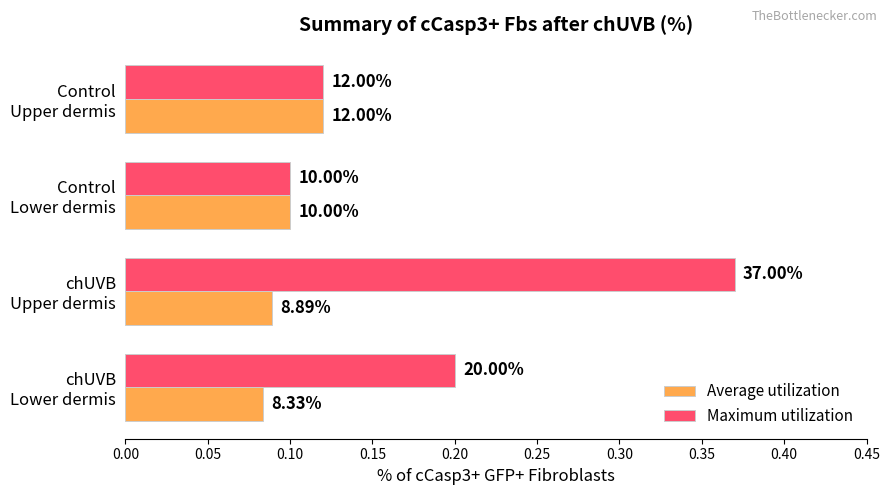

What are all the series names shown in the legend?

Average utilization, Maximum utilization